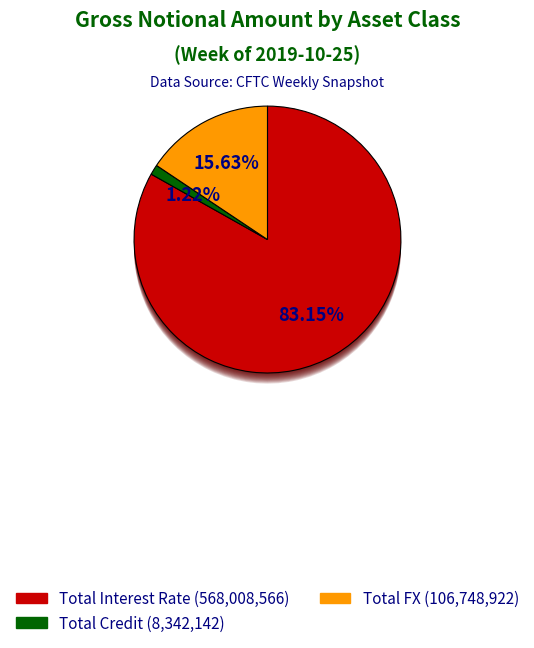

To the nearest percent, what is the combined percentage of Total Credit and Total Interest Rate?

84%